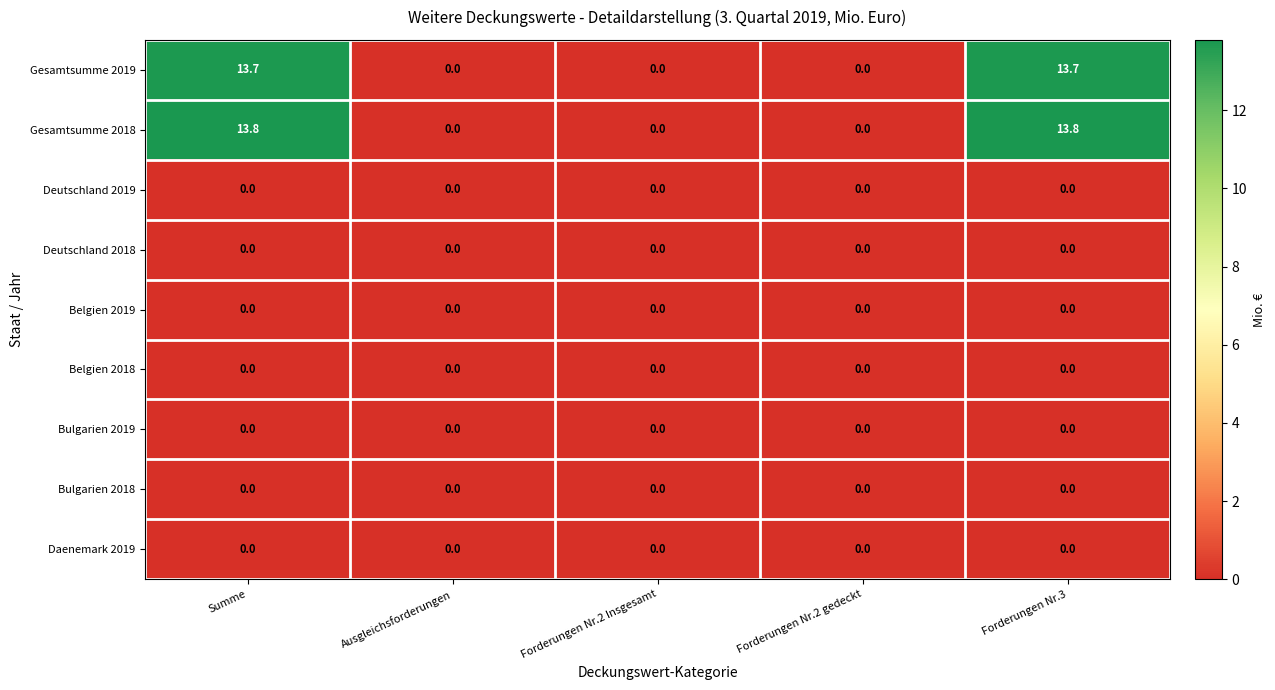

What is the greatest value displayed?

13.8